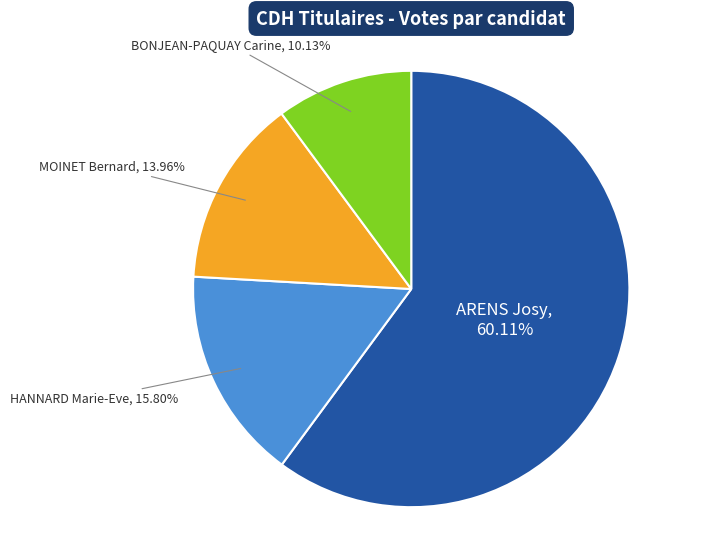

Is there a majority slice in this chart?

Yes